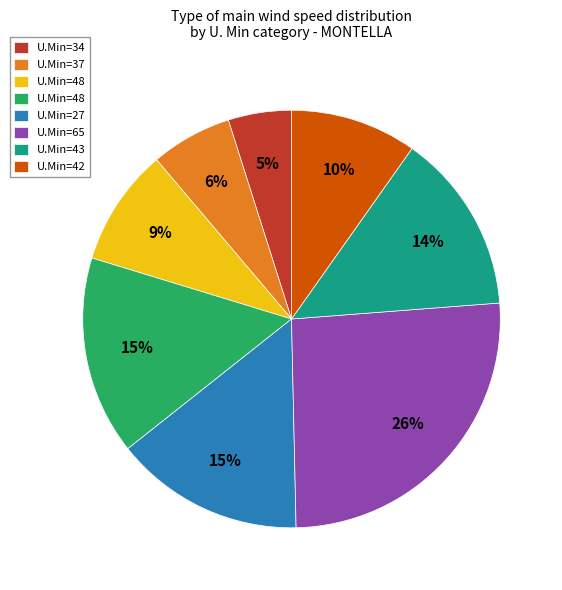

To the nearest percent, what is the average slice percentage?

12%